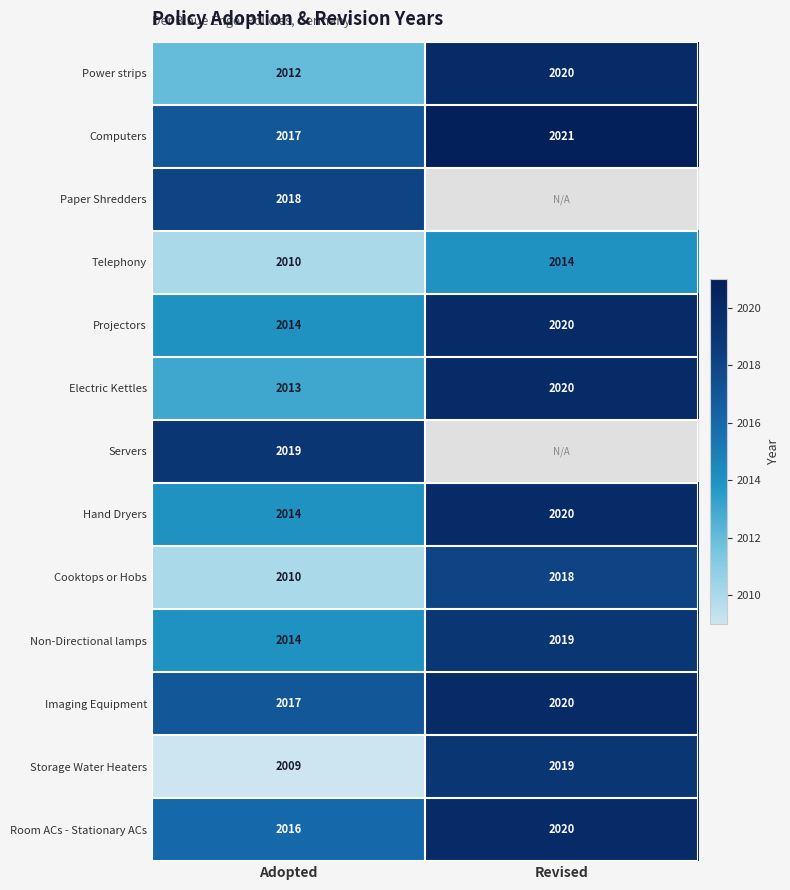

Is it true that Imaging Equipment equals 3562.2 at Revised?

False